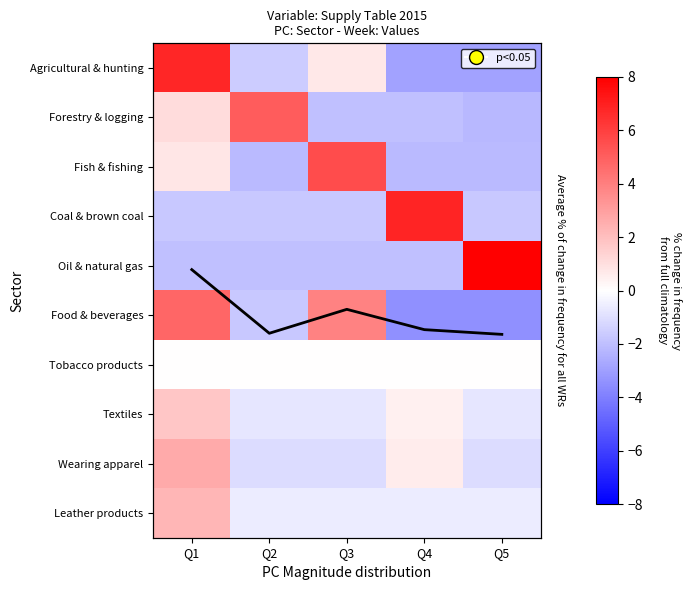

Which category has the highest value in the Wearing apparel series?

Q1